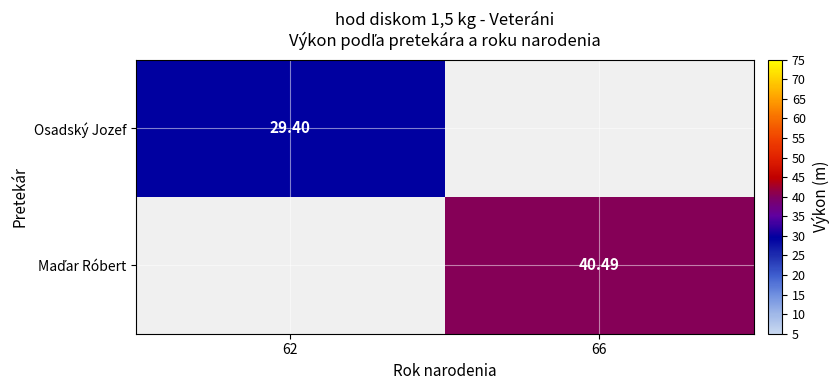

Count the number of categories in the chart.

2